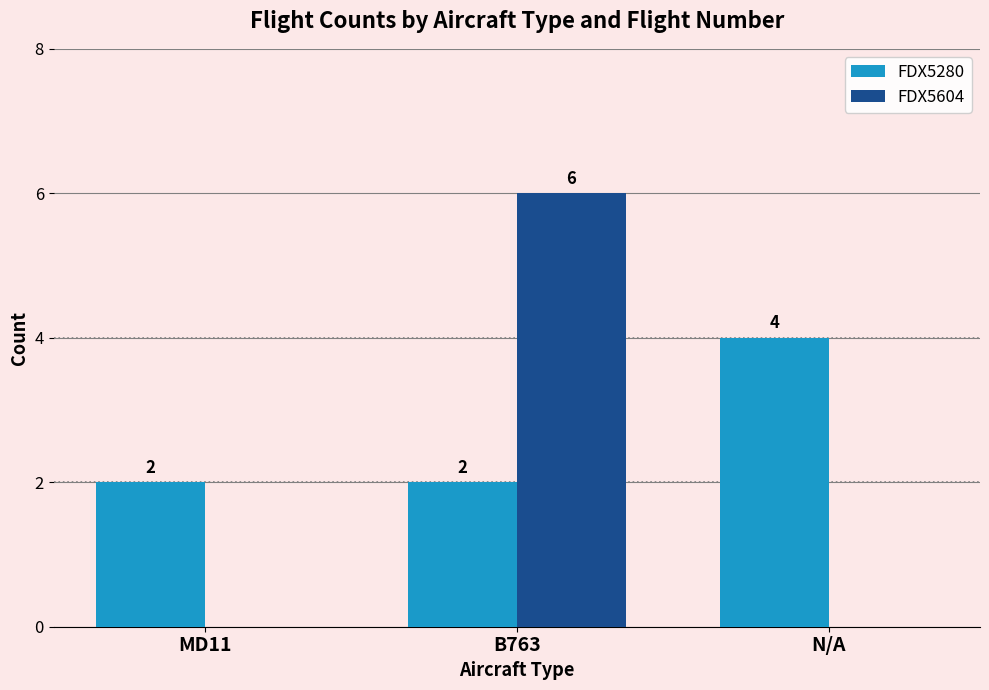

Which series has the widest spread of values?

FDX5604